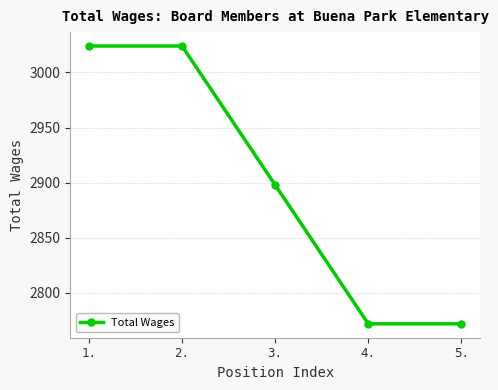

Does the chart have visible grid lines?

Yes